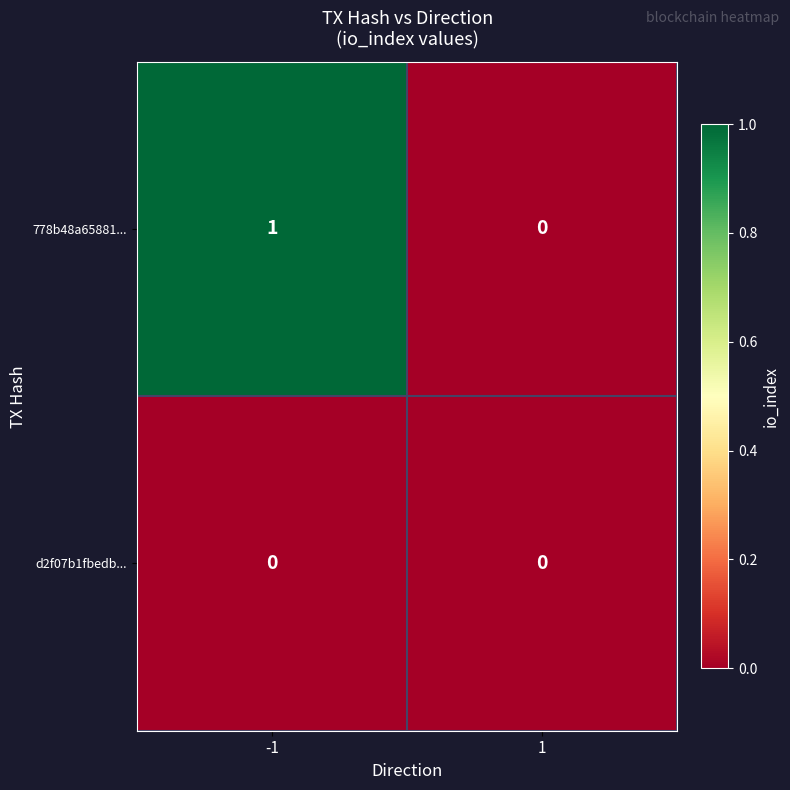

At which category is the sum across all series the highest?

-1